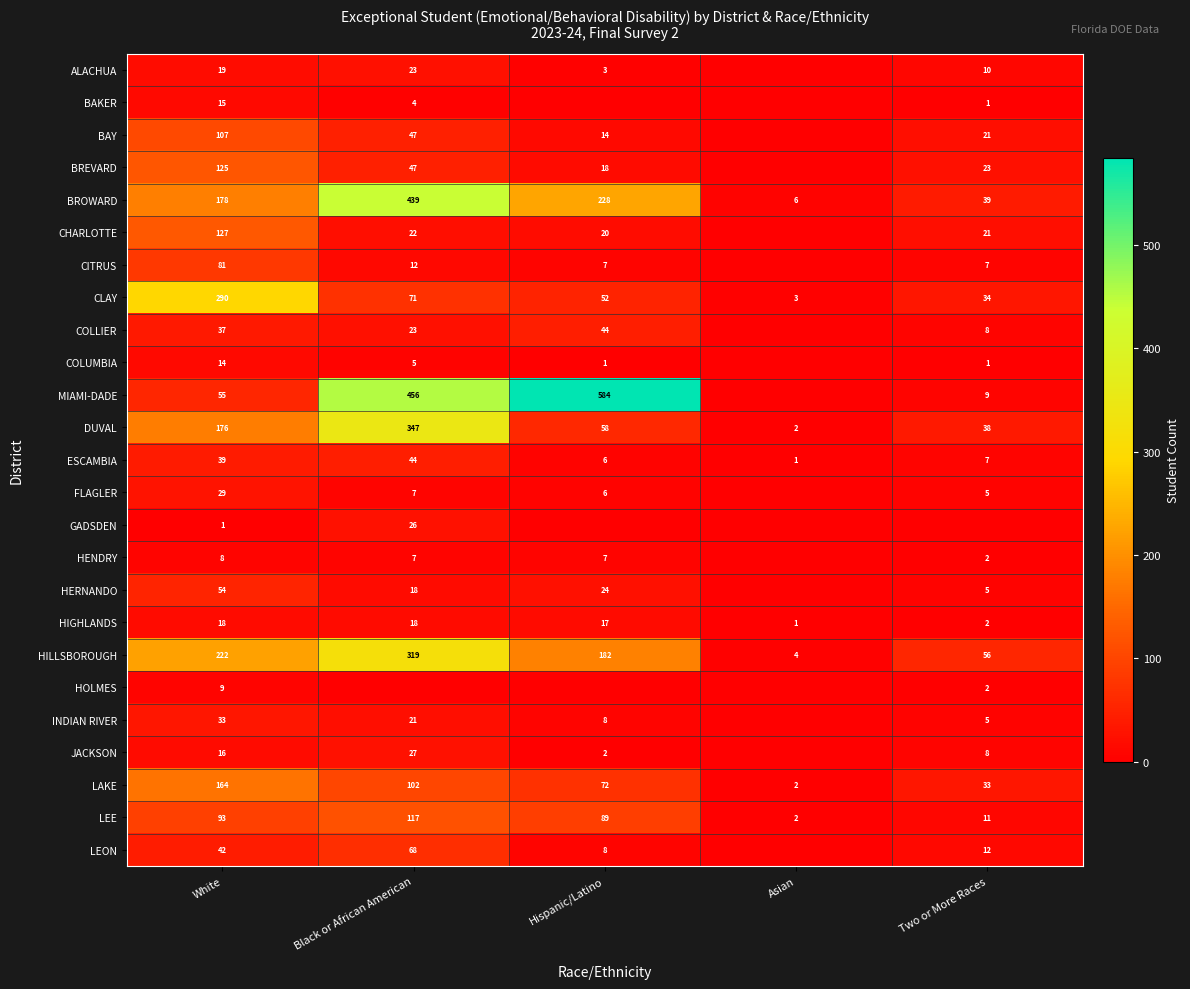

What is the difference between the LEON values at Hispanic/Latino and Two or More Races?

4